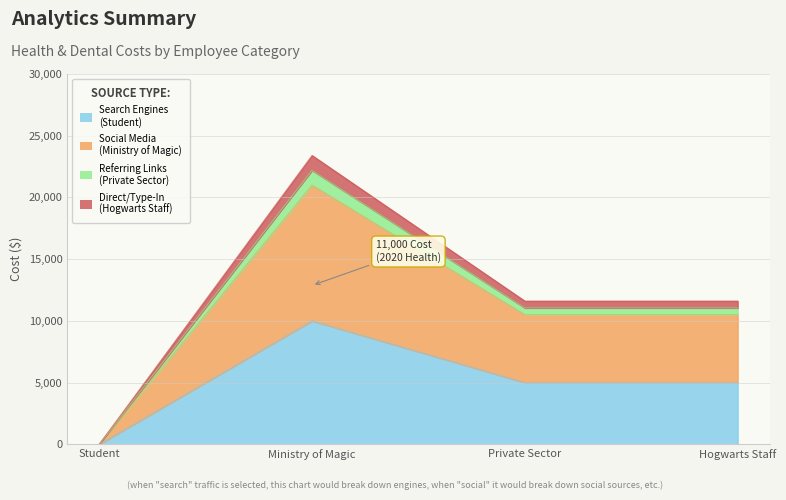

What is the label of the 2nd point from the right?

Private Sector